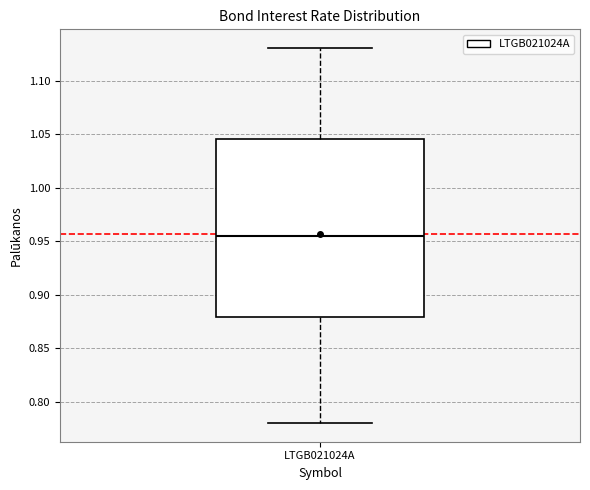

Transcribe this box plot: give where the median line is, the range the box spans, and where the two whiskers end, as read against the y-axis. The values are not printed on the chart, so give them approximately, as read against the axis.

median 0.955, box 0.880 to 1.045, whiskers 0.780 to 1.130